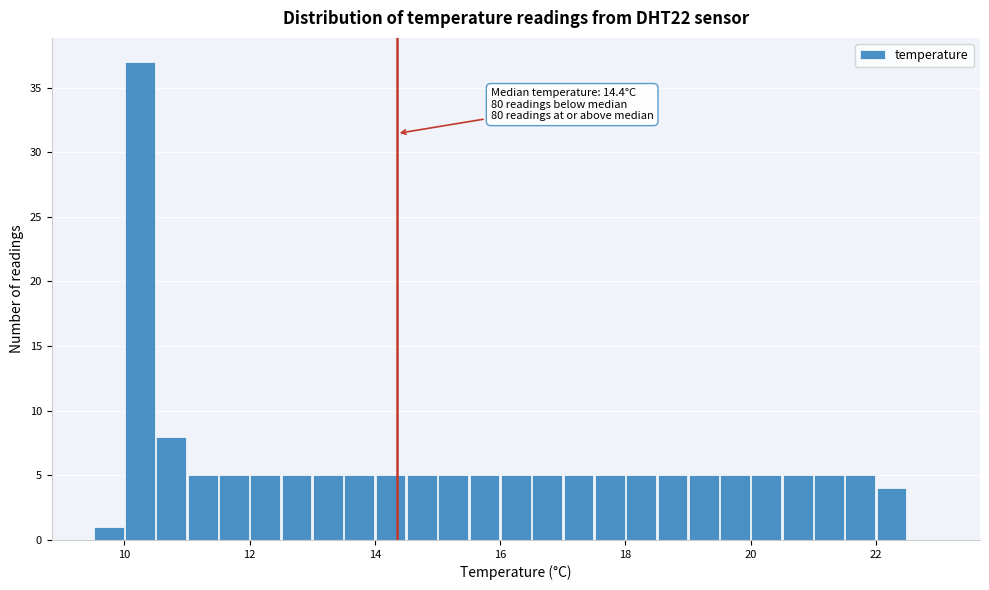

Read against the x-axis, roughly where is the centre of the tallest bar?

10.2